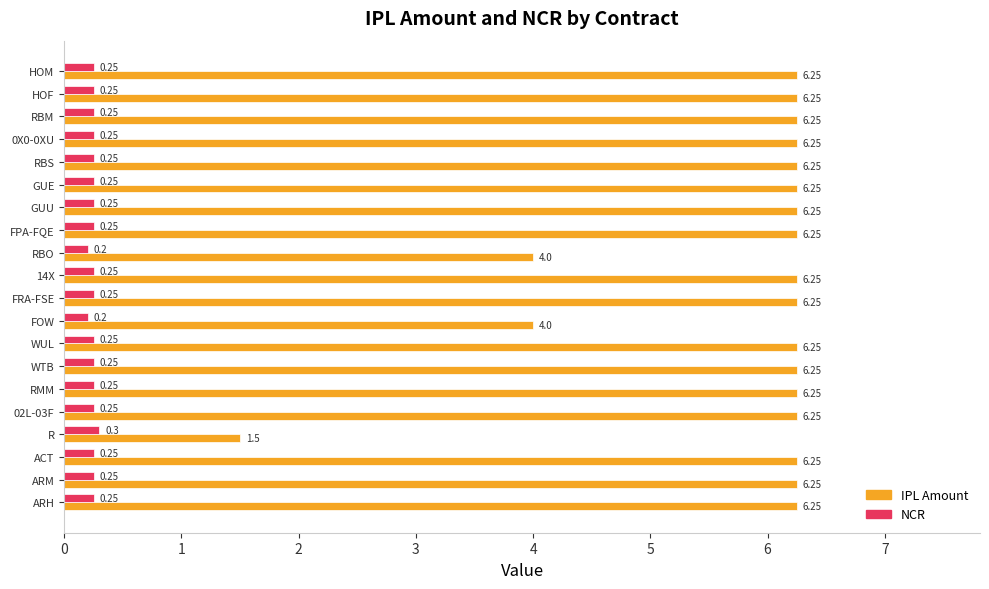

What is the sum of all IPL Amount values?

115.8